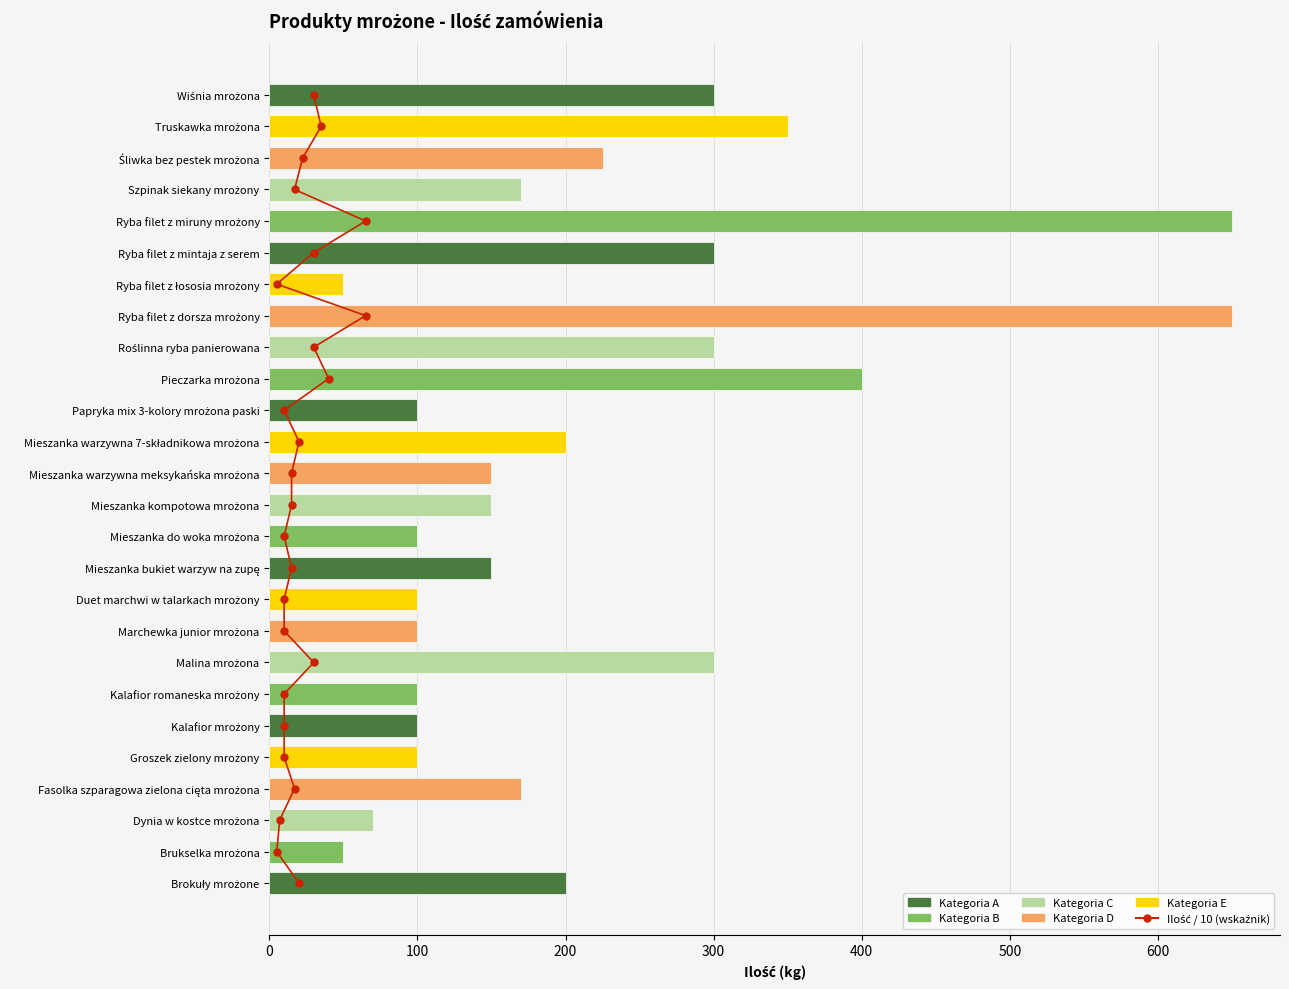

Are the bars grouped side by side (vs. stacked)?

Yes